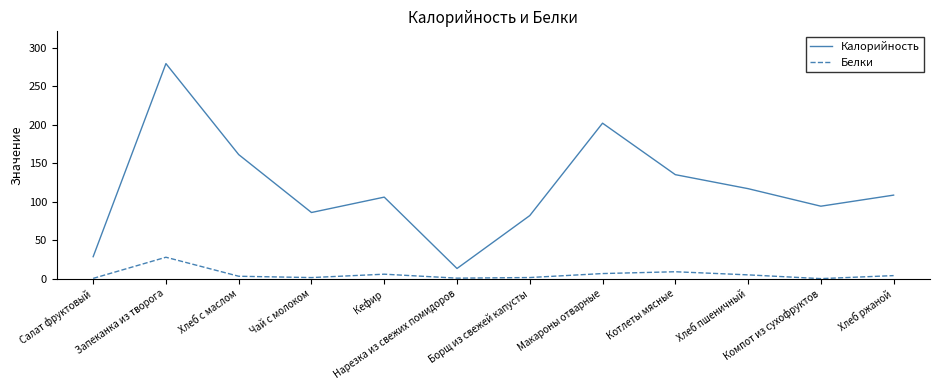

Rank the series at Запеканка из творога from lowest to highest value.

Белки, Калорийность